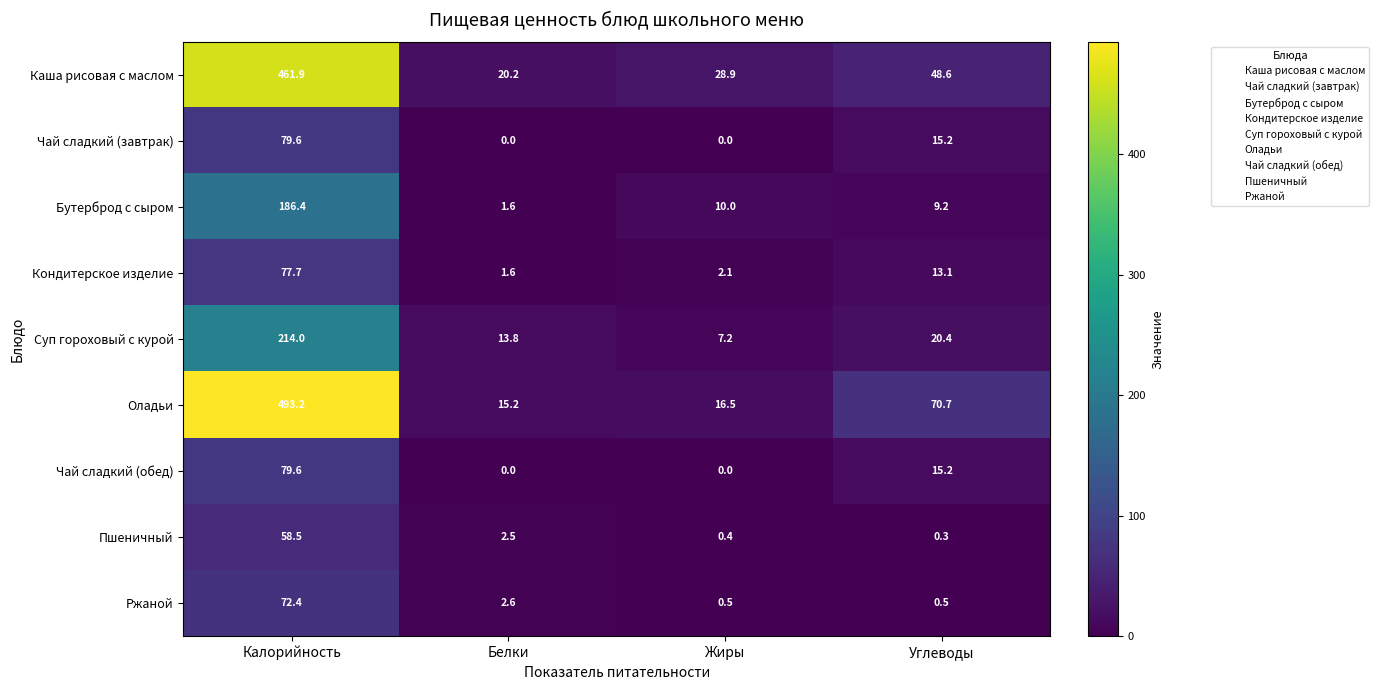

What is the sum of all Каша рисовая с маслом values?

559.6